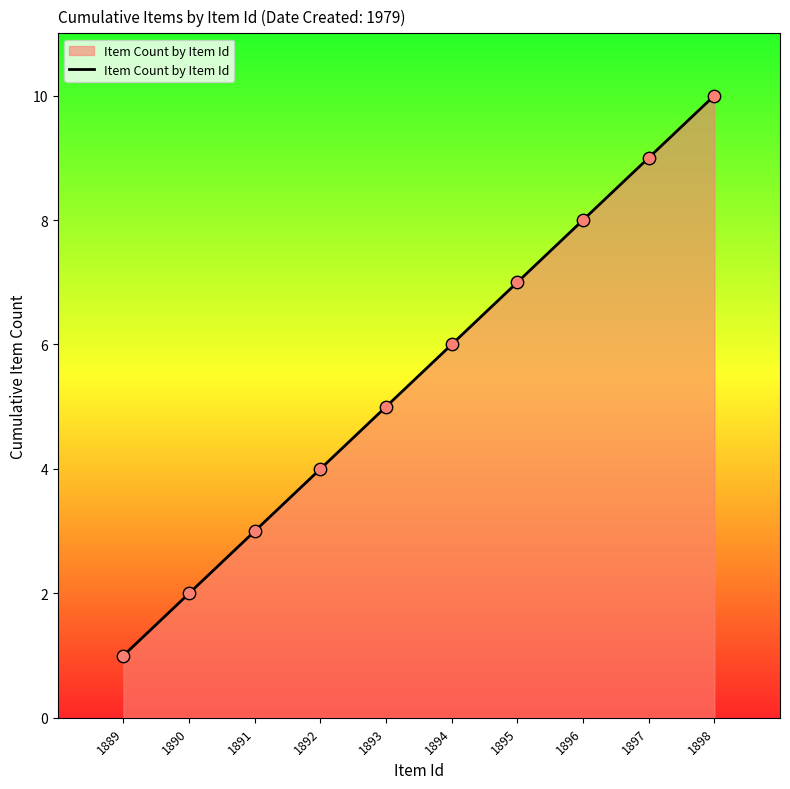

What is the ratio of the value at 1898 to the value at 1891?

3.3